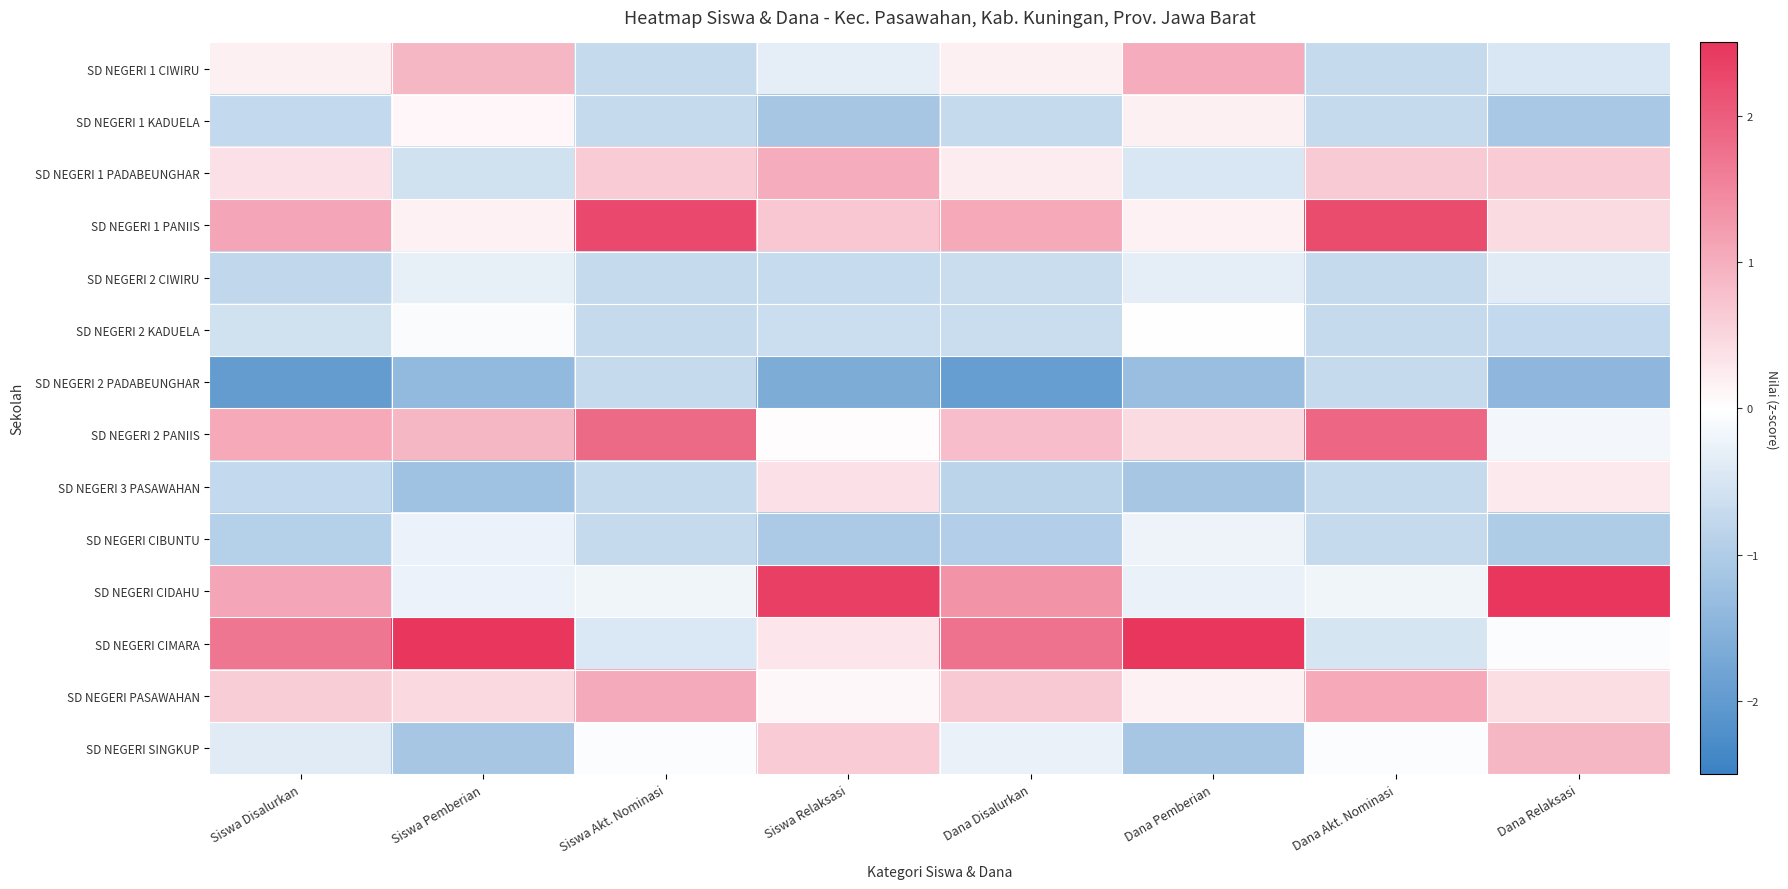

Which series has the largest total across all categories?

SD NEGERI CIMARA